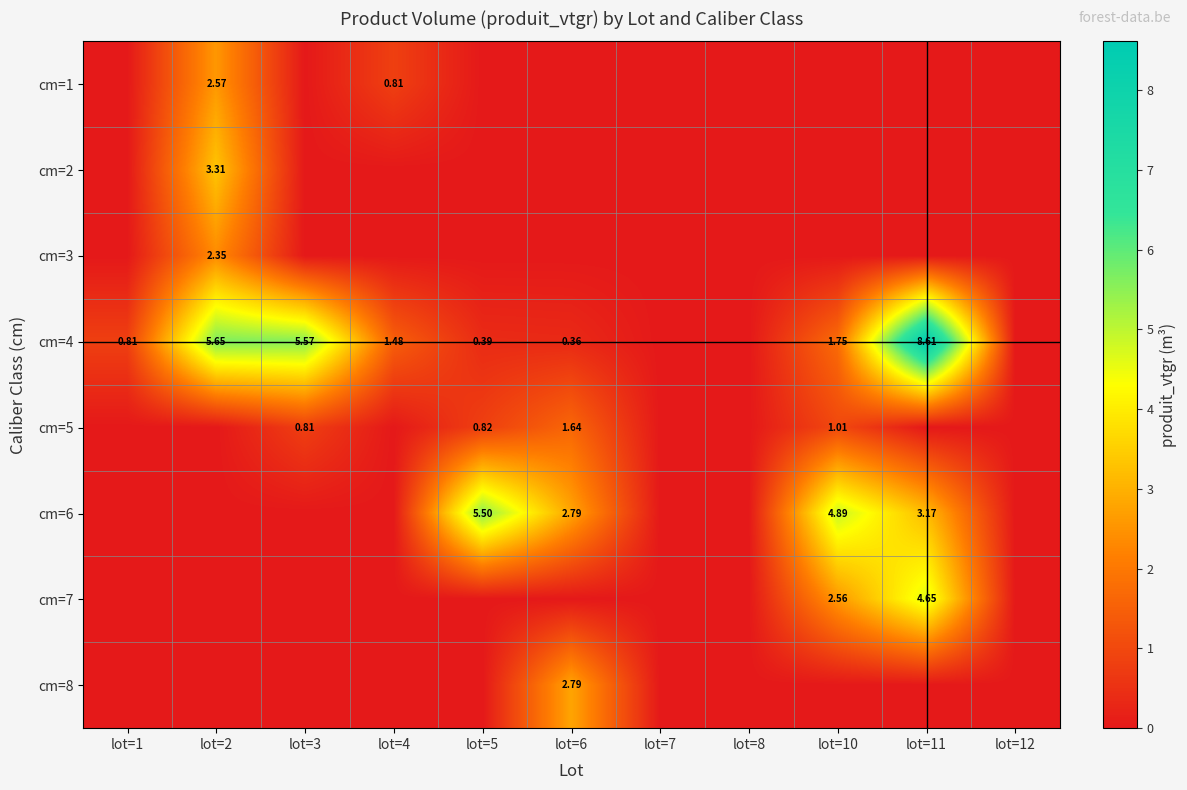

Rank the series at lot=8 from lowest to highest value.

cm=1, cm=2, cm=3, cm=4, cm=5, cm=6, cm=7, cm=8